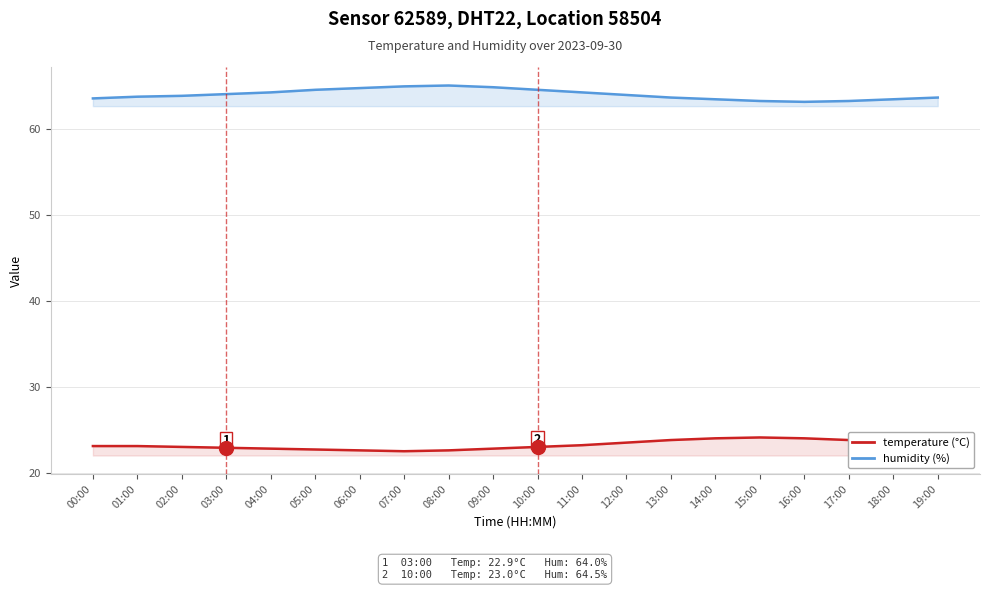

The value of temperature at 16:00 is 24.0. True or false?

True